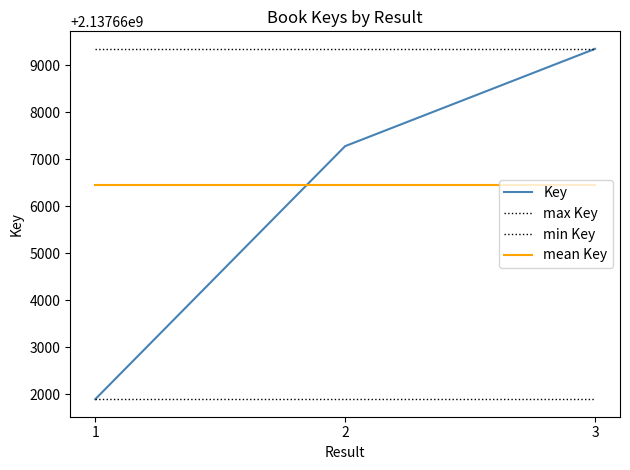

Between 2 and 3, which is larger?

3